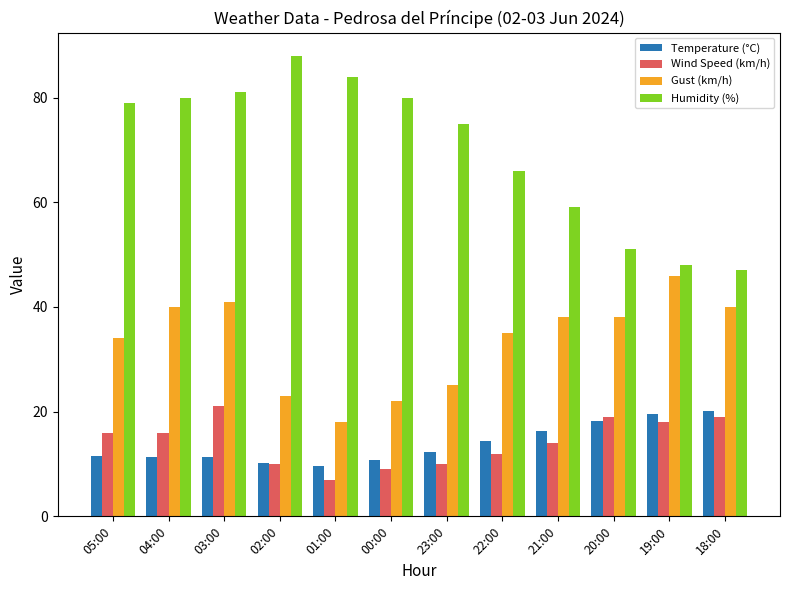

What value does the Temperature (°C) series have at 05:00?

11.6